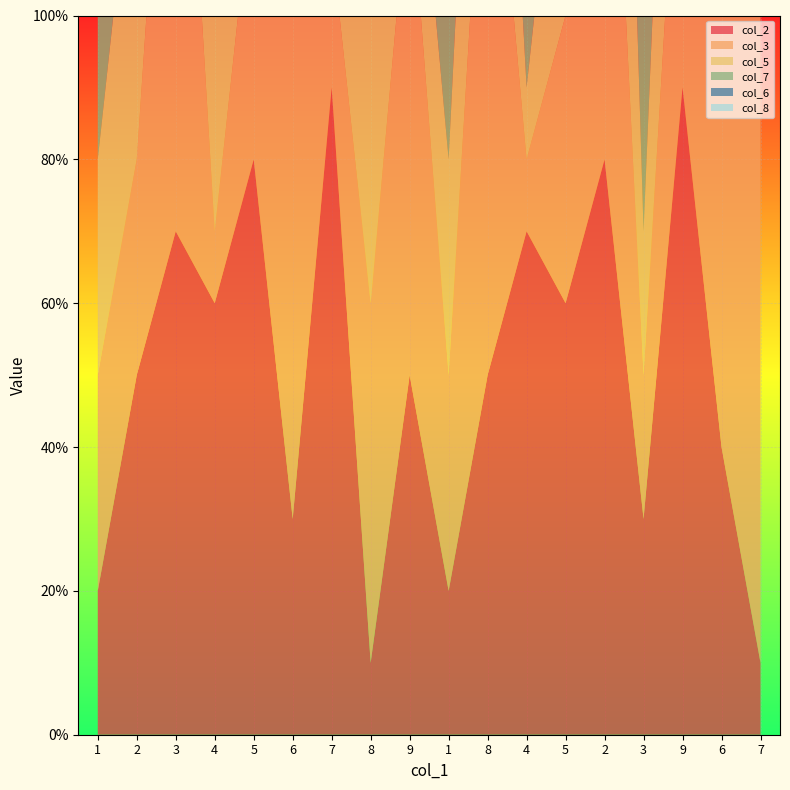

Reading right to left, extract all data points from this chart.

col_2: 1	4	9	3	8	6	7	5	2	5	1	9	3	8	6	7	5	2
col_3: 9	7	5	2	8	4	1	9	3	7	5	2	8	4	1	9	3	3
col_5: 8	7	6	2	9	4	1	5	3	2	7	6	2	9	4	1	5	3
col_7: 3	1	4	6	4	5	9	7	8	6	2	4	6	4	5	9	7	8
col_6: 4	8	5	1	3	2	7	9	9	4	8	5	1	3	2	7	9	9
col_8: 9	3	1	7	6	4	2	1	5	2	3	1	7	6	4	2	1	5